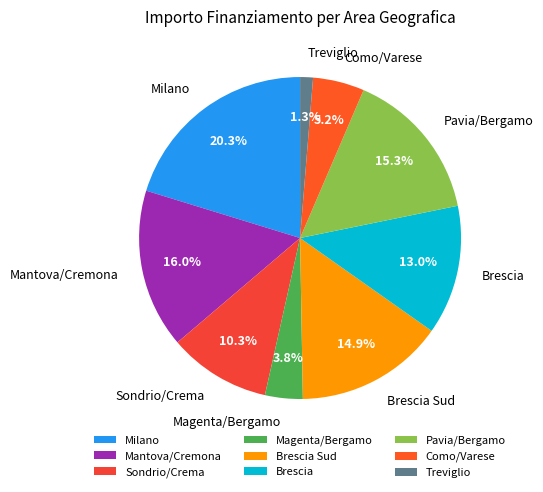

What percentage do Brescia Sud and Mantova/Cremona together represent?

30.9%